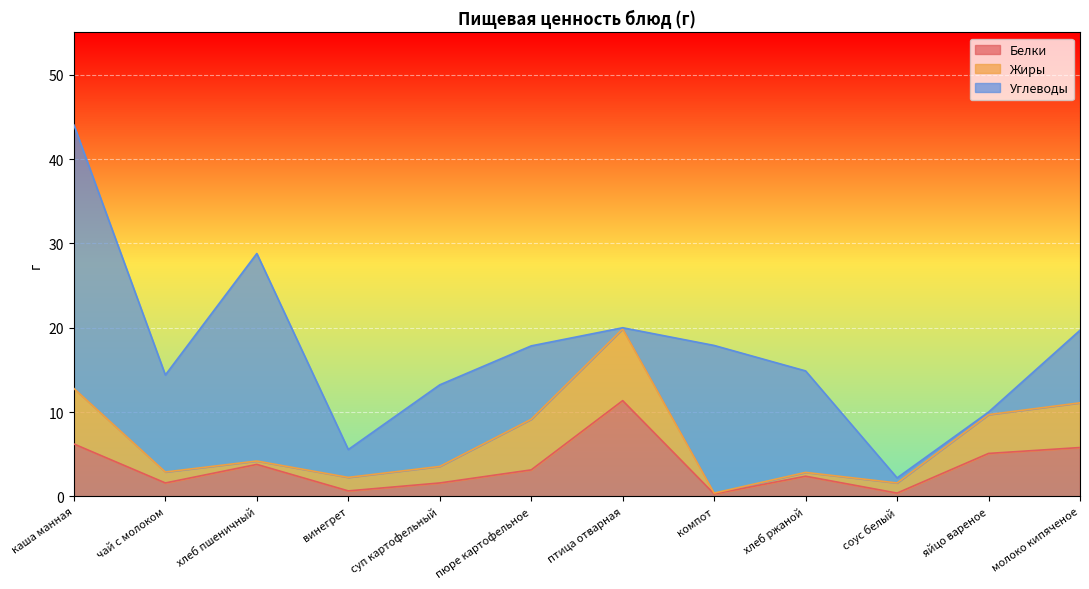

Which series ends up on top after the final intersection of Белки and Углеводы?

Углеводы